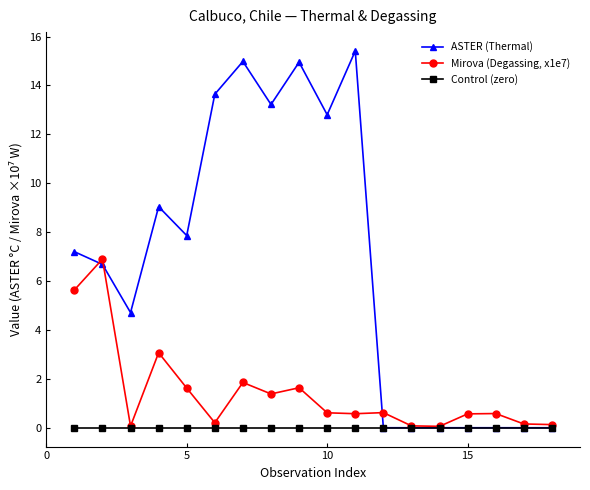

Which series has the widest spread of values?

ASTER (Thermal)